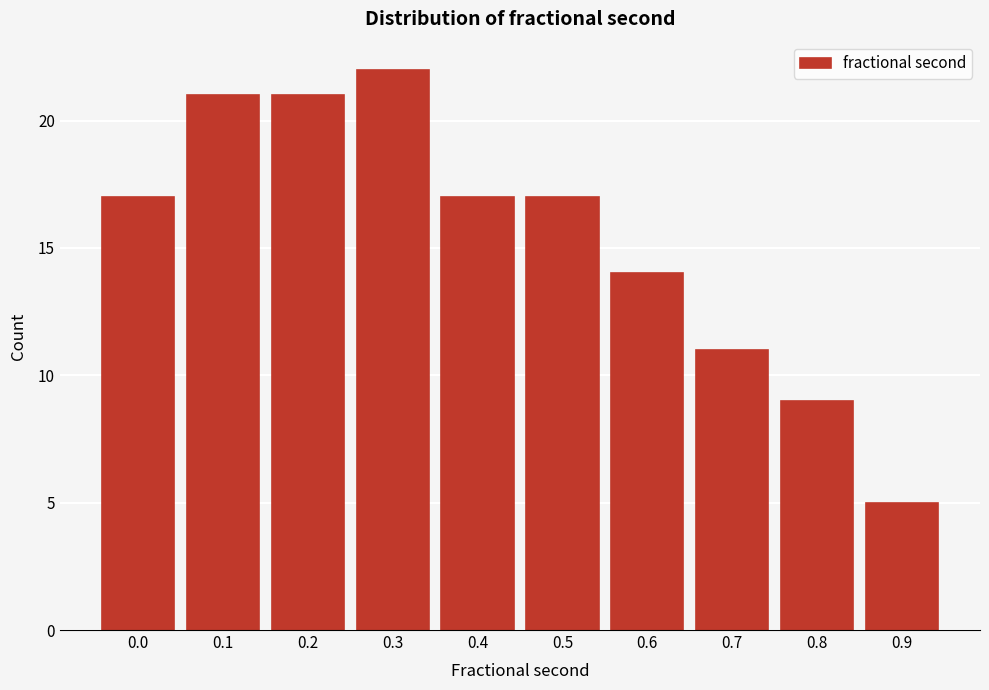

Reading left to right, transcribe all the data shown in this chart.

0.0=17	0.1=21	0.2=21	0.3=22	0.4=17	0.5=17	0.6=14	0.7=11	0.8=9	0.9=5